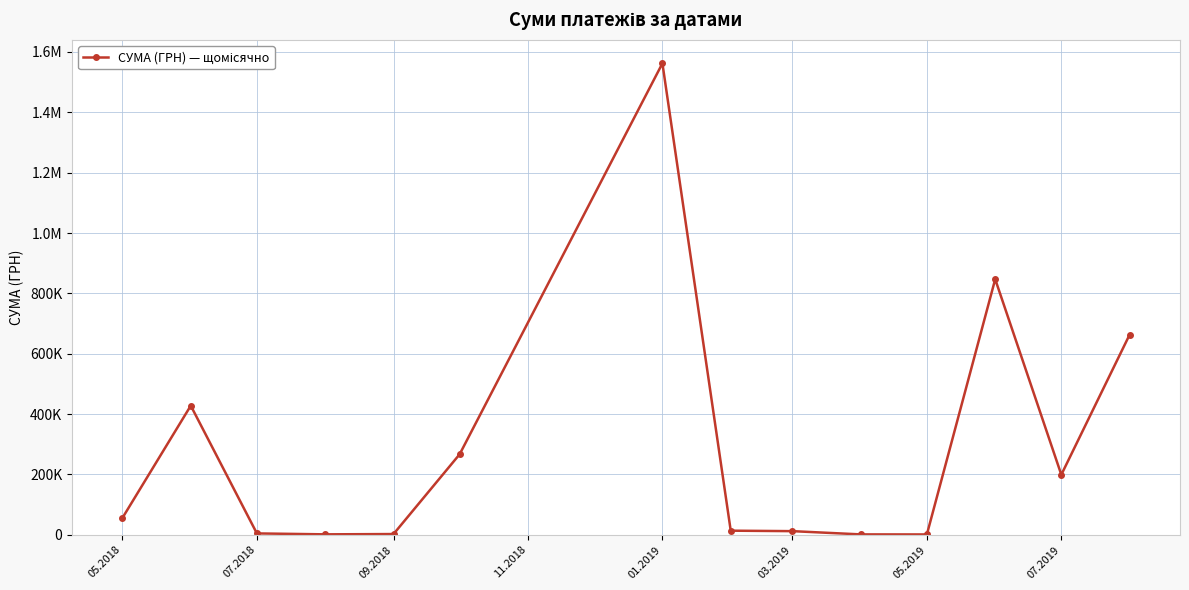

Is this an area chart (filled region under the line)?

No